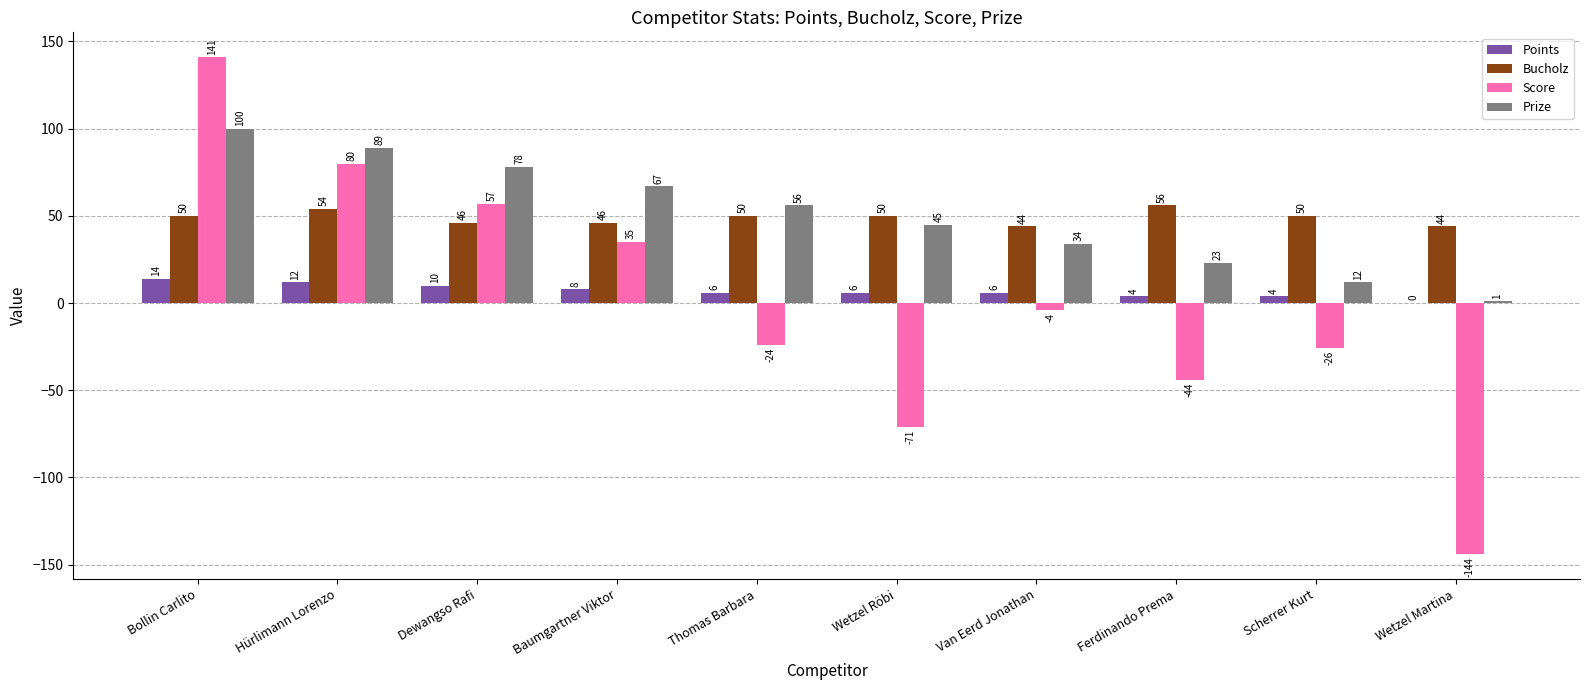

Where is Score nearest to the value -1?

Van Eerd Jonathan